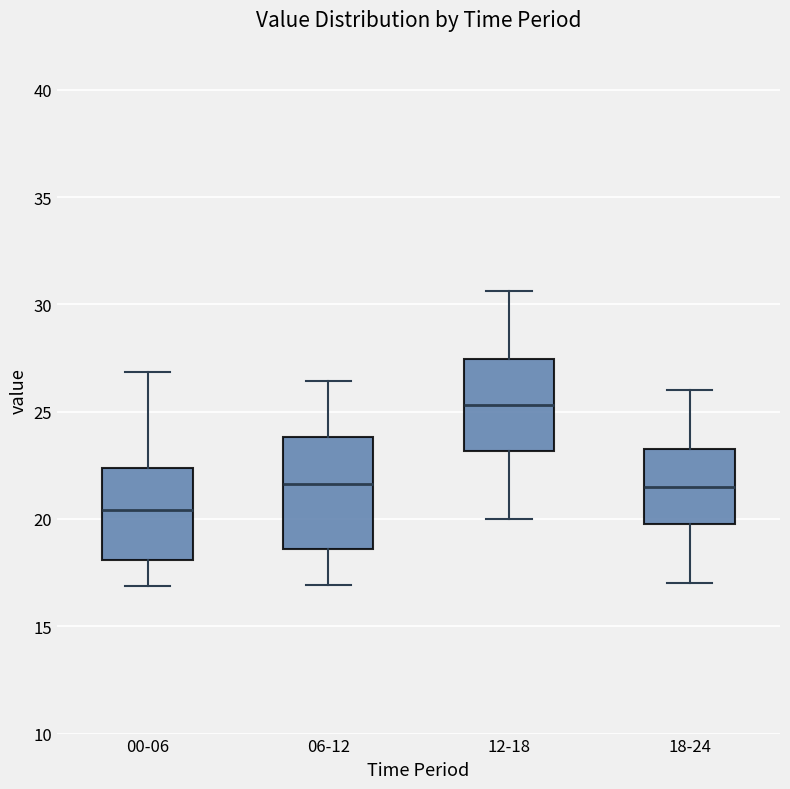

Which box is the tallest, from its lower edge to its upper edge?

06-12